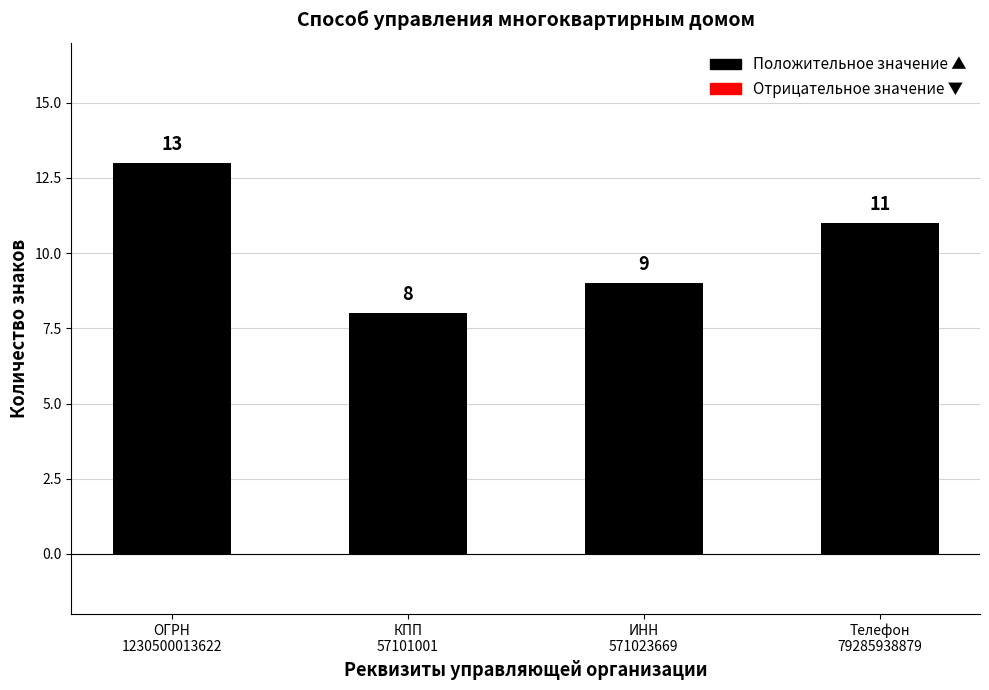

True or false: the data shows 13 at ОГРН
1230500013622.

True